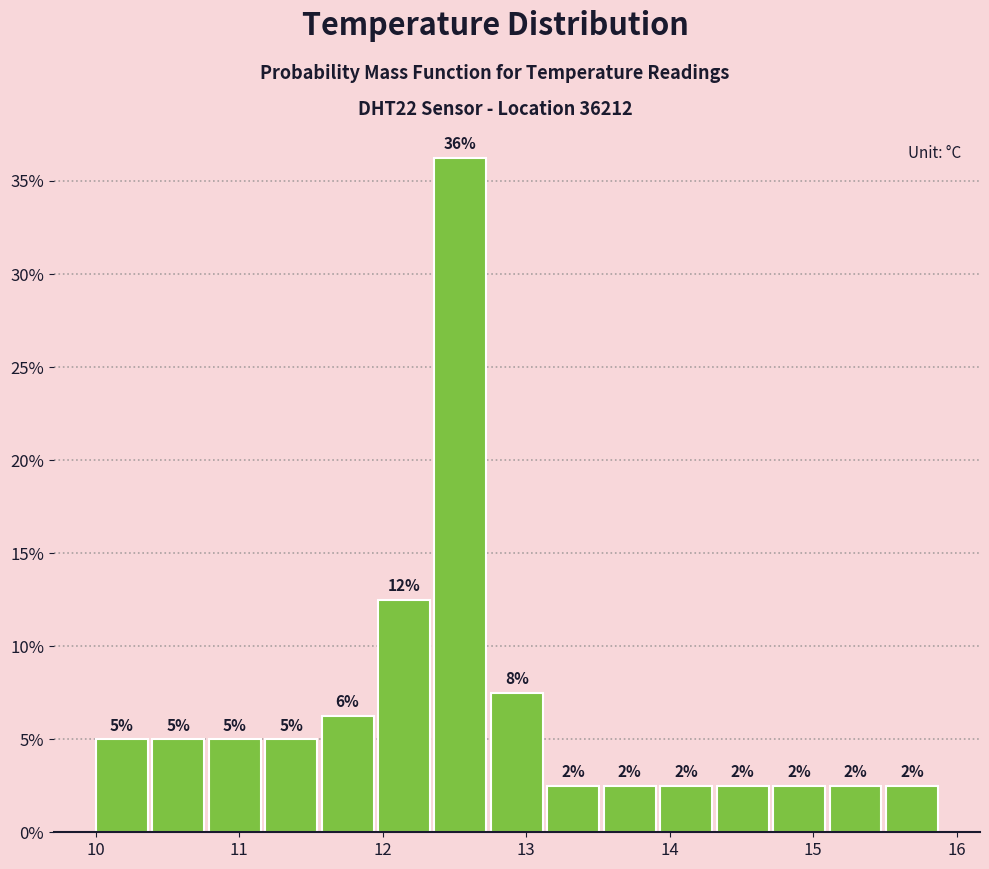

Read against the x-axis, roughly where is the centre of the tallest bar?

12.5